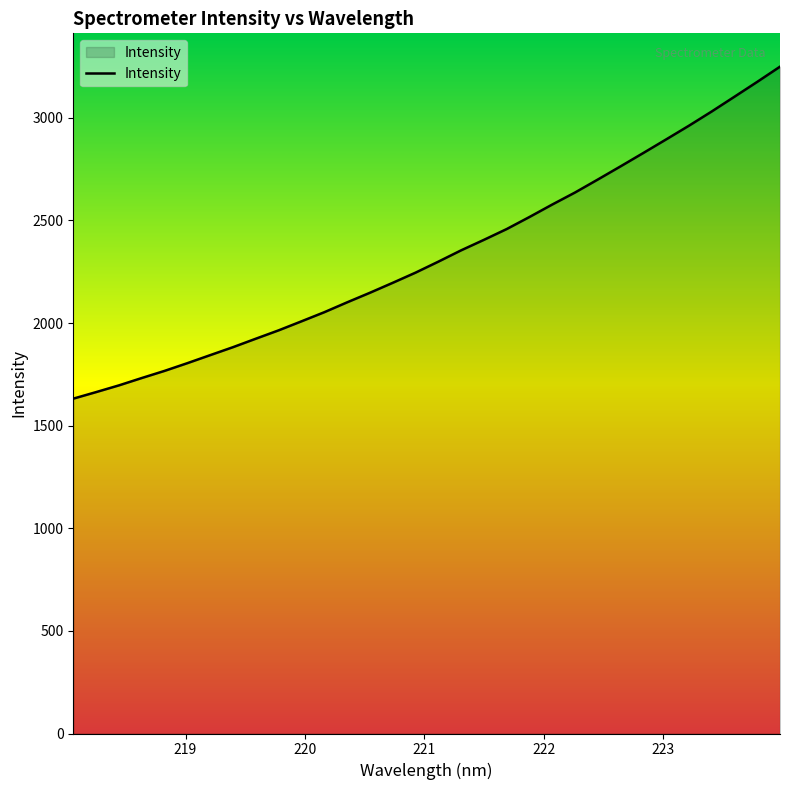

What is the greatest value displayed?

3249.1